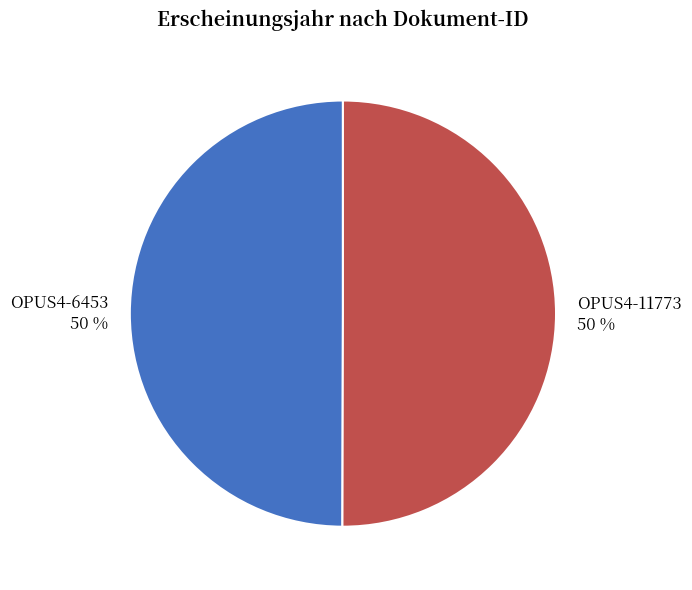

What percentage is the OPUS4-11773 slice, to the nearest percent?

50%